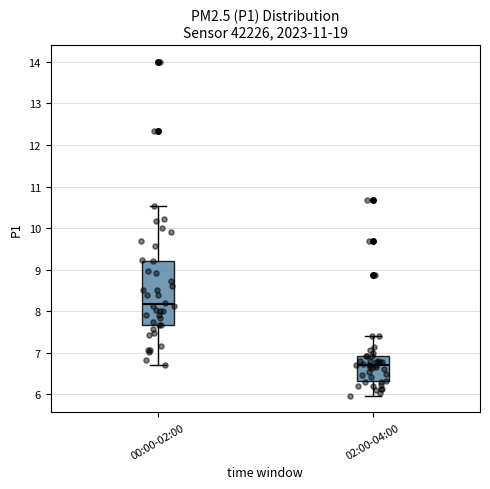

Which box's median line is the lowest?

02:00-04:00